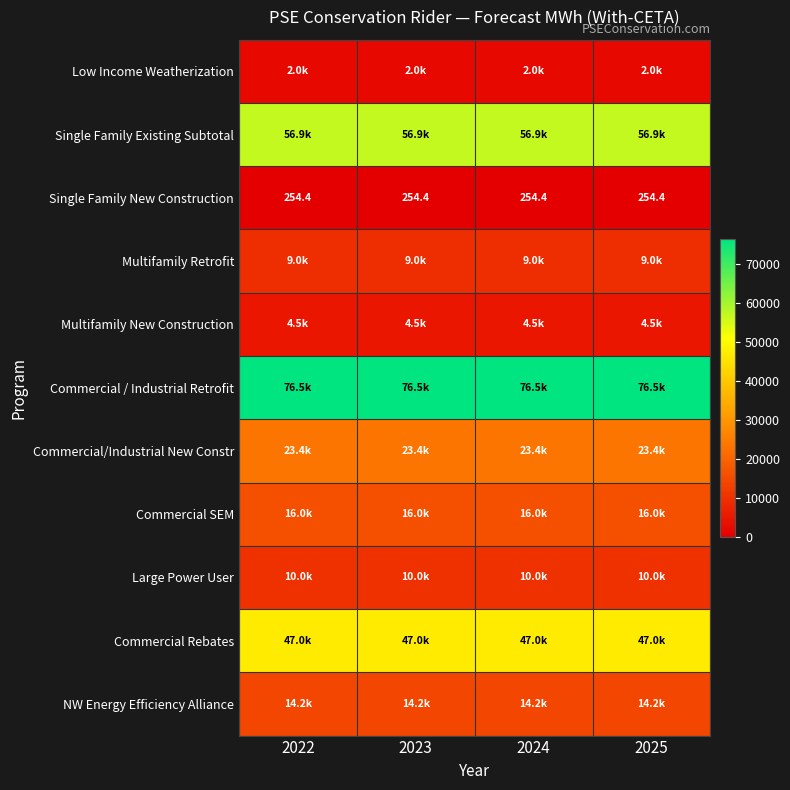

List the series in order of their peak value, highest first.

Commercial / Industrial Retrofit, Single Family Existing Subtotal, Commercial Rebates, Commercial/Industrial New Constr, Commercial SEM, NW Energy Efficiency Alliance, Large Power User, Multifamily Retrofit, Multifamily New Construction, Low Income Weatherization, Single Family New Construction